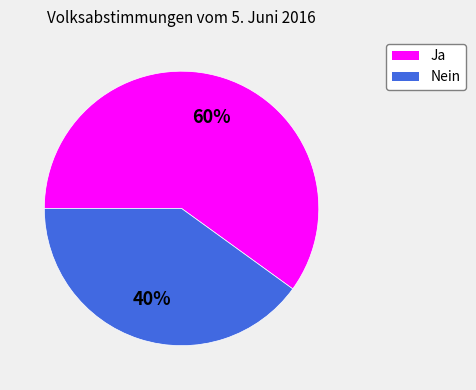

Is it true that Nein is 27% of the pie?

False